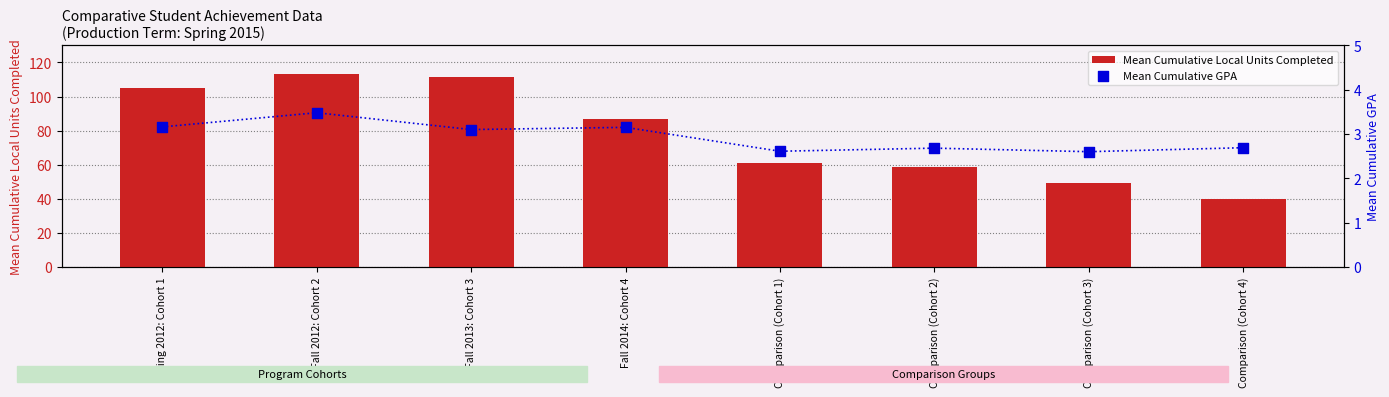

What is the total value across all series at Spring 2012: Cohort 1?

108.1